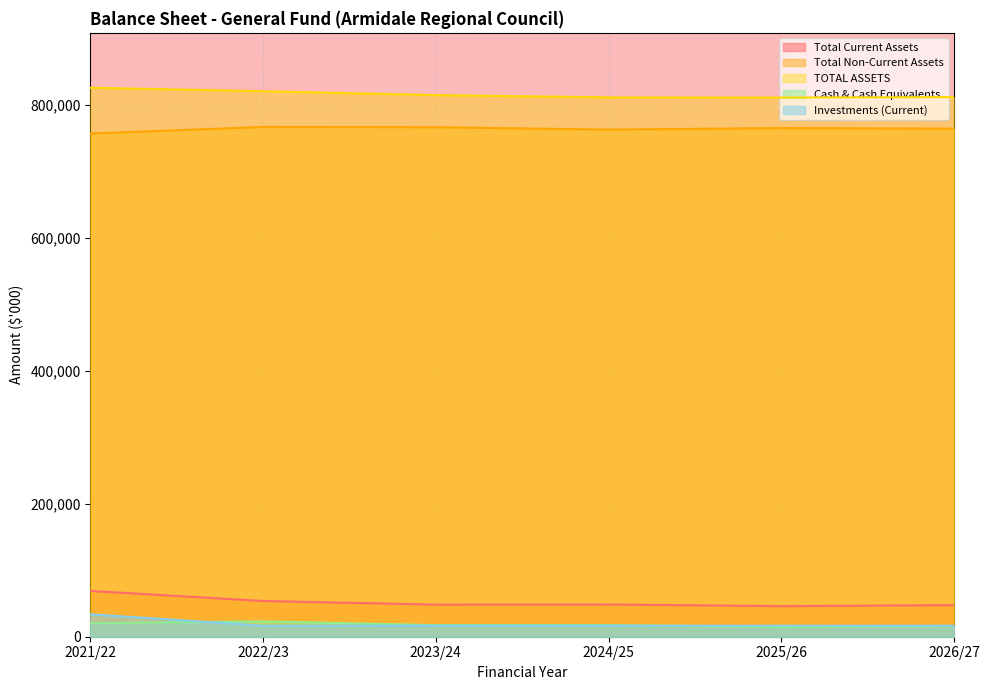

How many lines are shown in the chart?

5